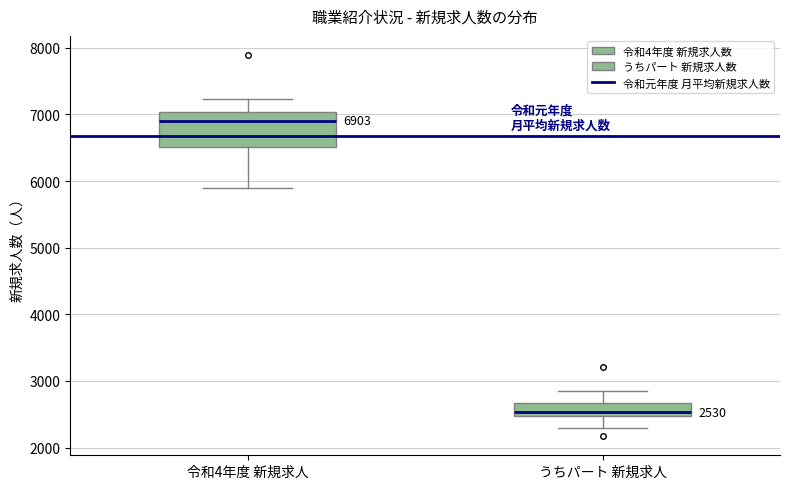

Which box's median line is the highest?

令和4年度 新規求人